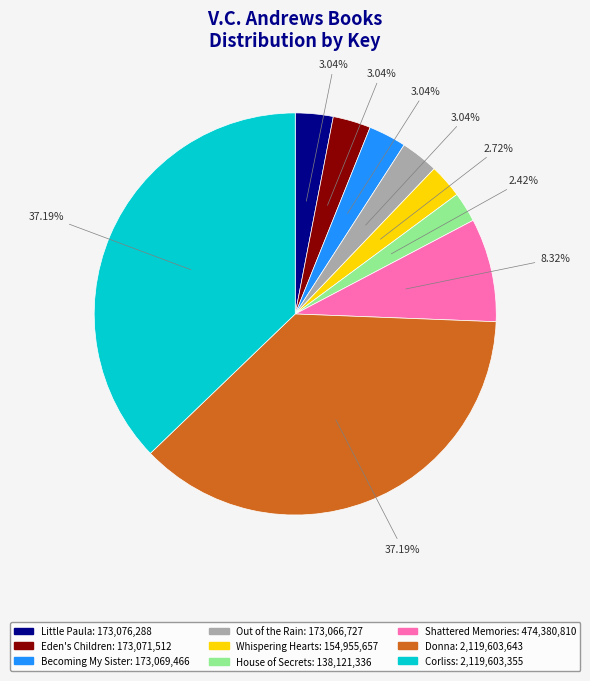

Combined, what portion of the pie is House of Secrets and Whispering Hearts?

5.1%